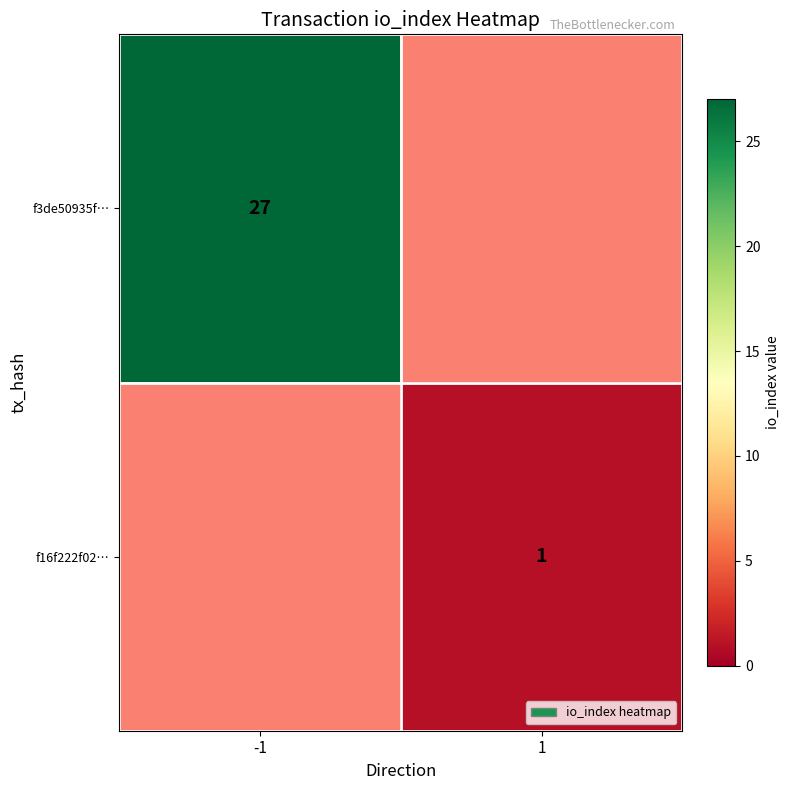

True or false: f3de50935f… has a value of 43.8 at -1.

False